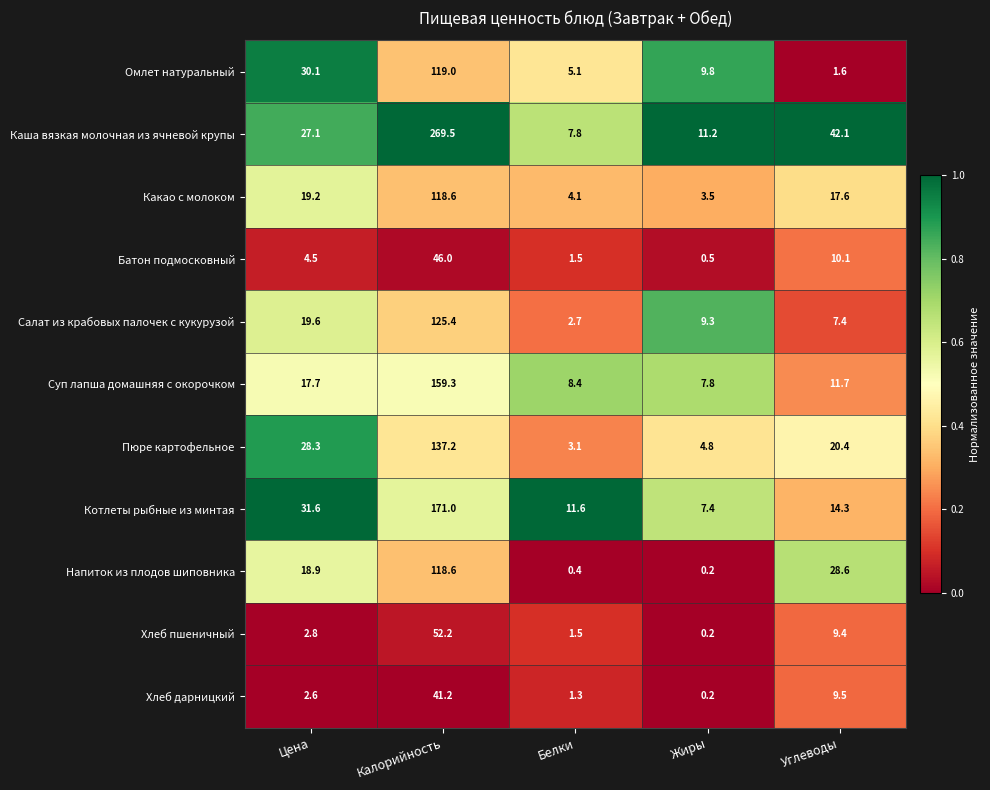

List the labels in order of Хлеб пшеничный value, largest first.

Калорийность, Углеводы, Цена, Белки, Жиры